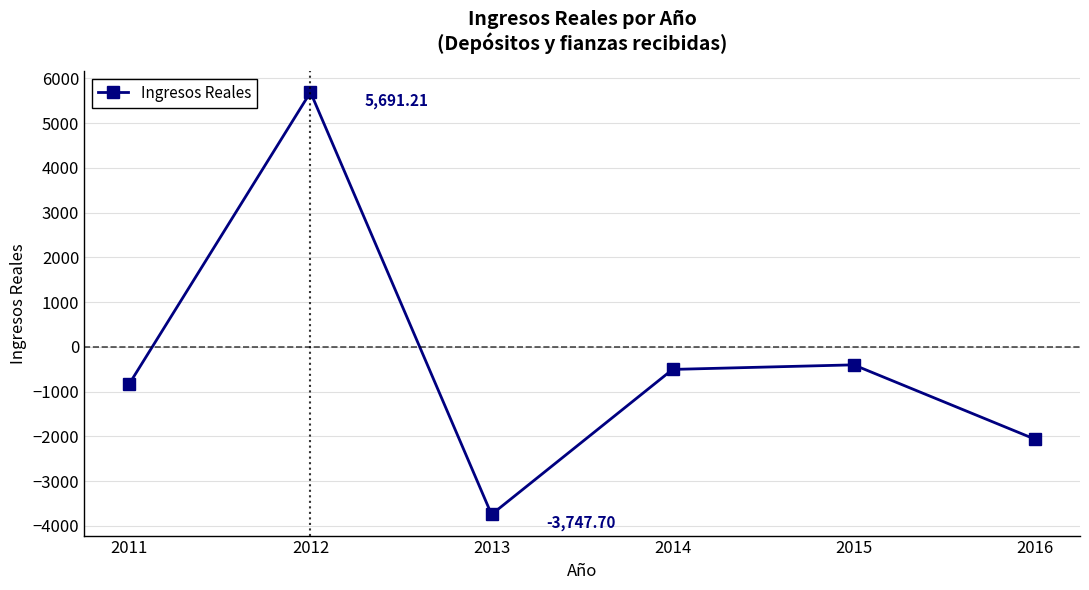

What is the average value?

-308.4